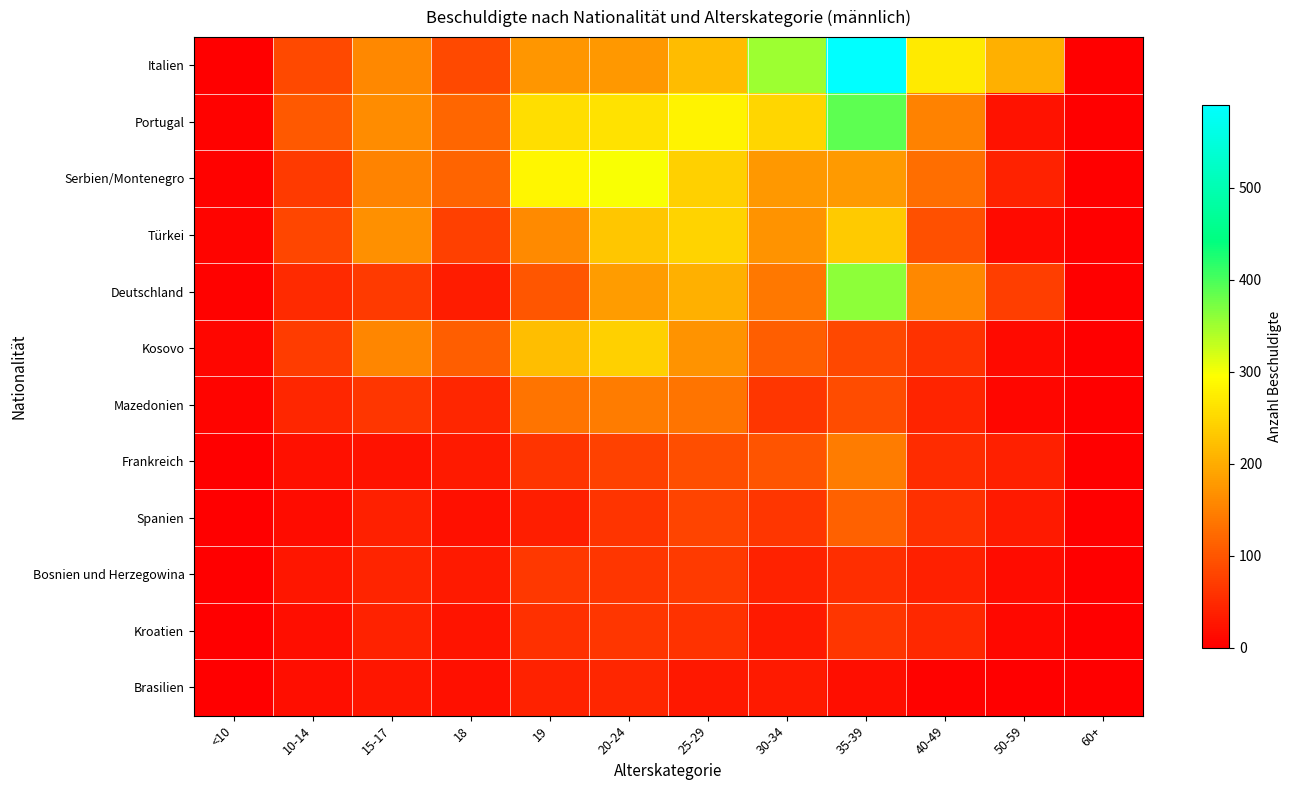

What is the greatest value displayed?

590